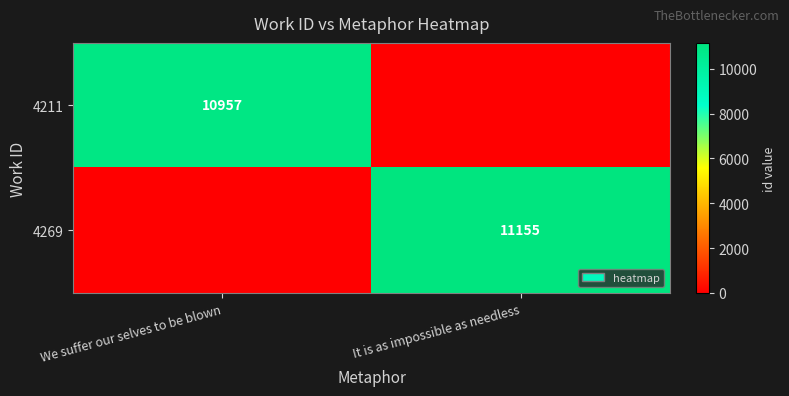

The 4211 series shows 10957 at We suffer our selves to be blown. True or false?

True